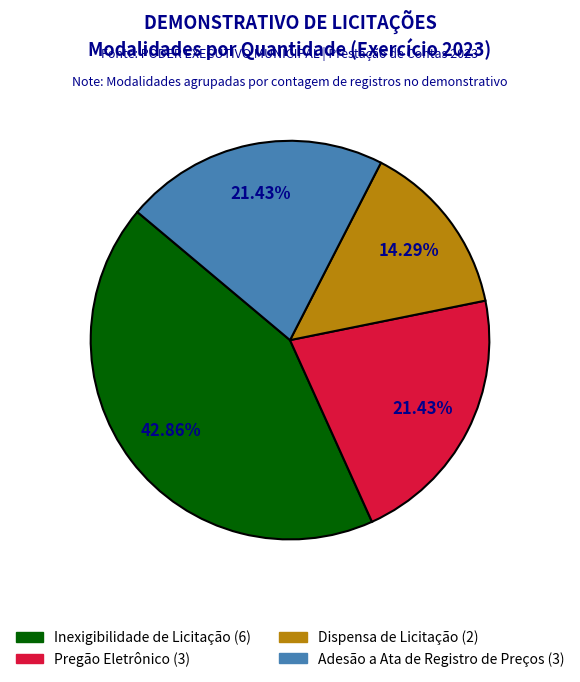

Does Adesão a Ata de Registro de Preços represent more than half of the total?

No